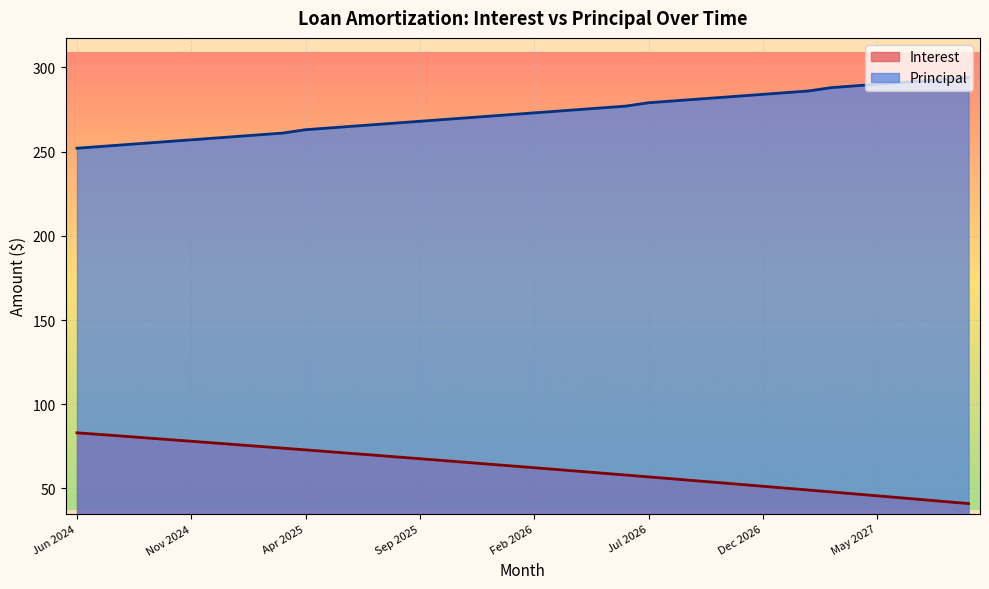

What is the maximum value shown in the chart?

294.0